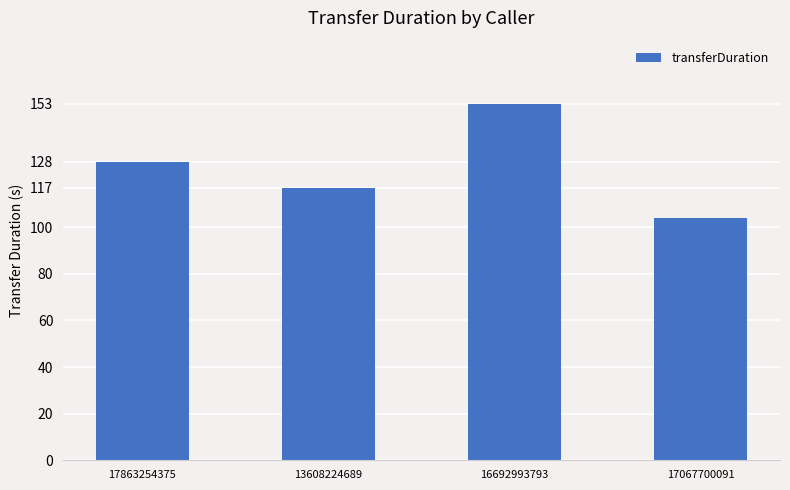

What position from the left is 17067700091?

4